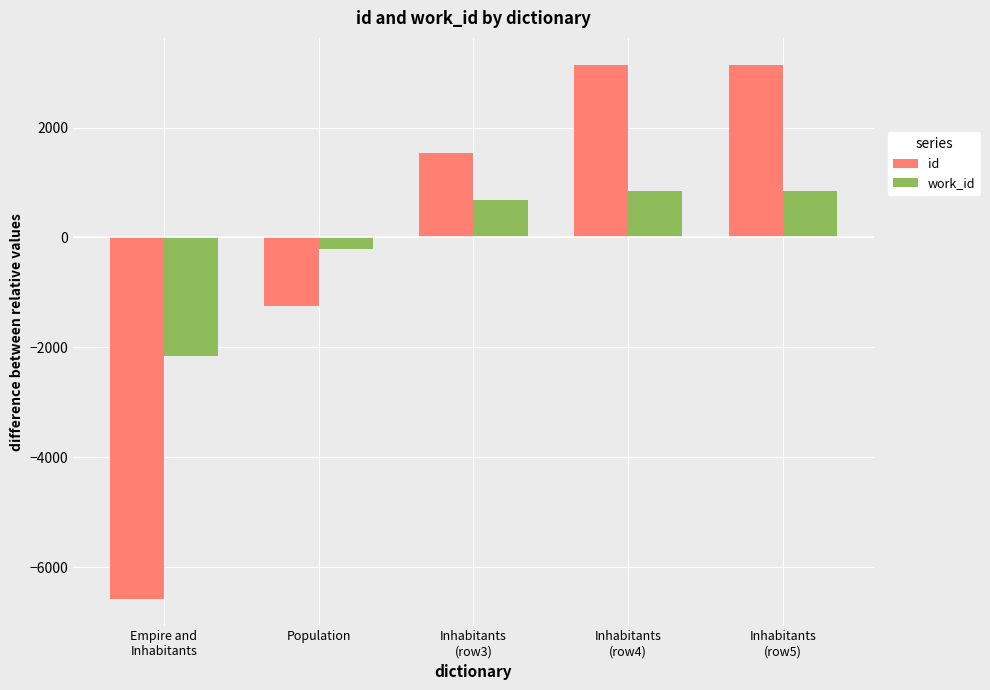

What is the value of the work_id bar at the 1st from the left?

-2155